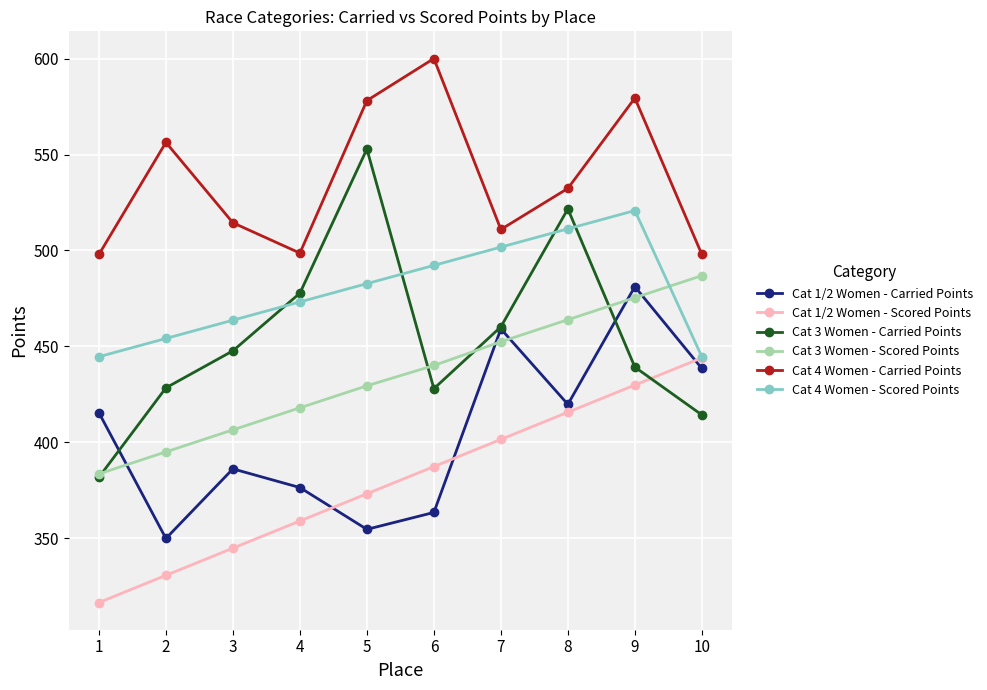

What is the smallest value displayed?

316.6